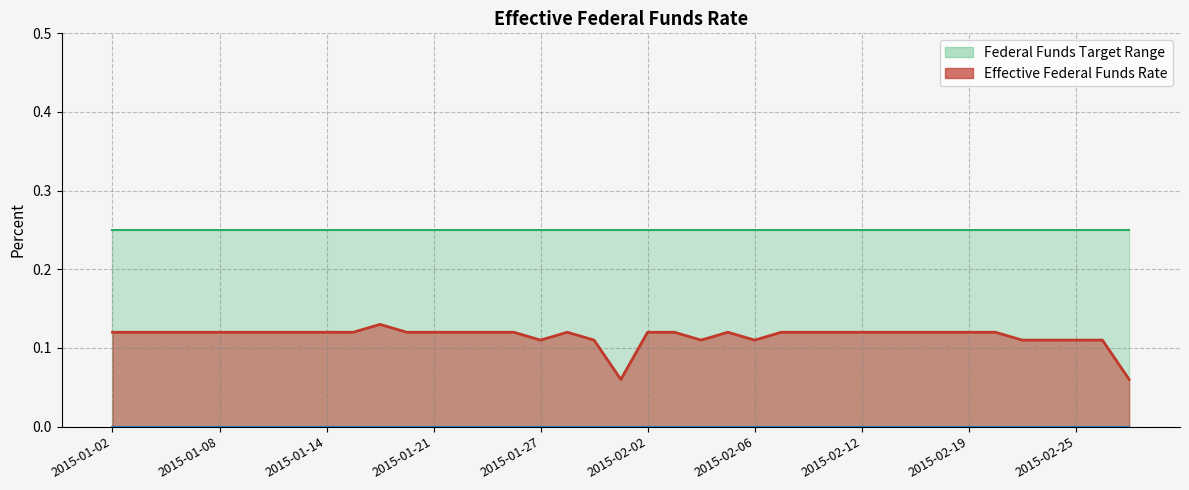

Which series has the largest total across all categories?

Target Range Upper Bound